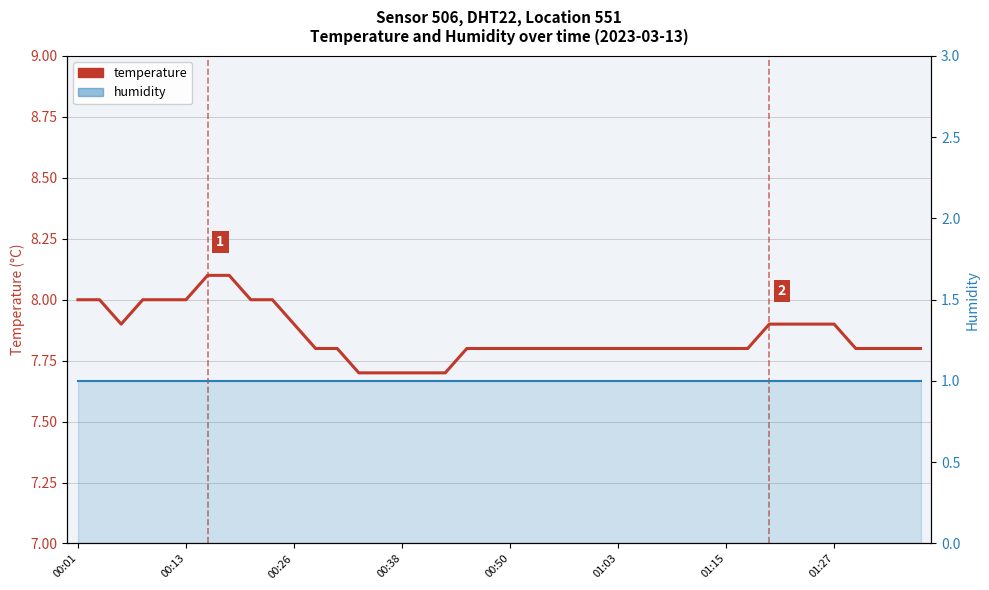

What position from the left is 00:38?

4